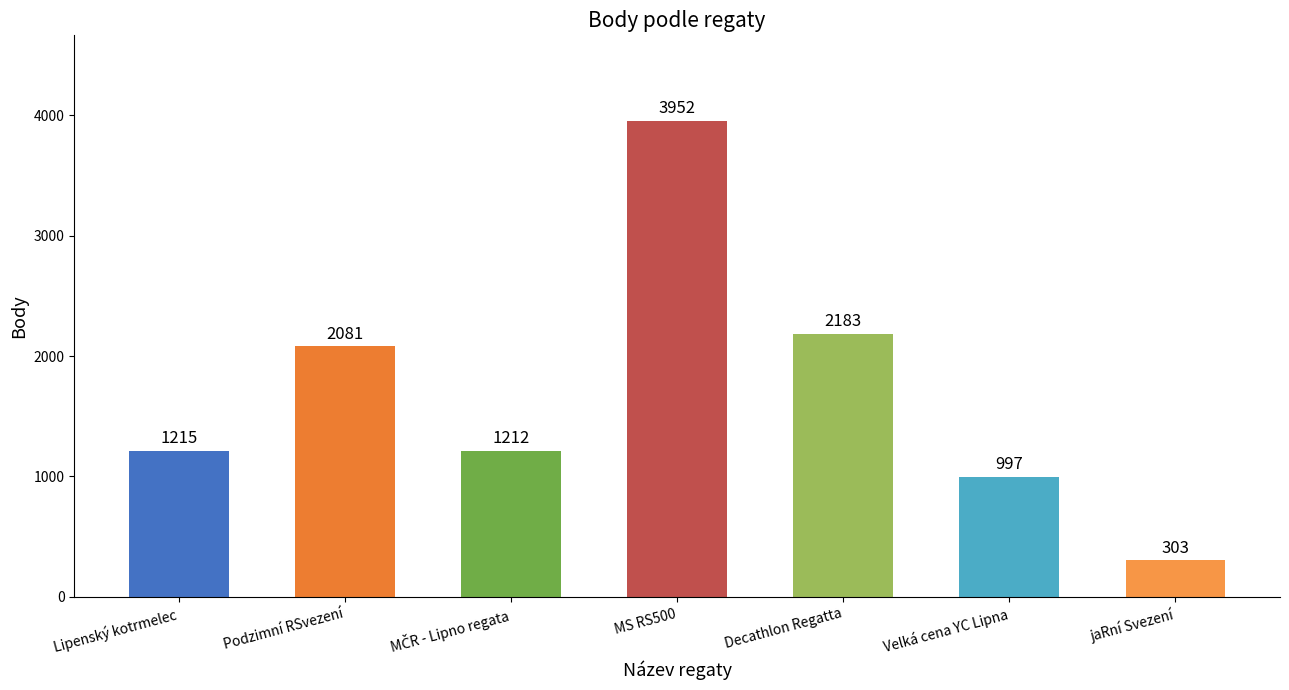

Read the value at Velká cena YC Lipna, to the nearest 10.

1000